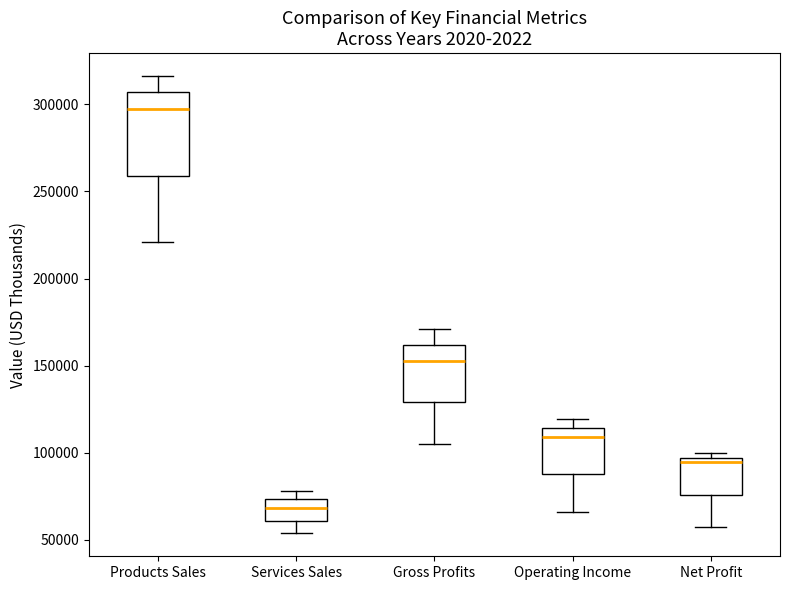

Reading left to right, read every box against the y-axis: the position of its median line, the range the box covers, and the ends of its whiskers. The values are not printed on the chart, so give them approximately, as read against the axis.

Products Sales: median 295000, box 260000 to 305000, whiskers 220000 to 315000
Services Sales: median 70000, box 60000 to 75000, whiskers 55000 to 80000
Gross Profits: median 155000, box 130000 to 160000, whiskers 105000 to 170000
Operating Income: median 110000, box 90000 to 115000, whiskers 65000 to 120000
Net Profit: median 95000 (just below the box's upper edge), box 75000 to 95000, whiskers 55000 to 100000